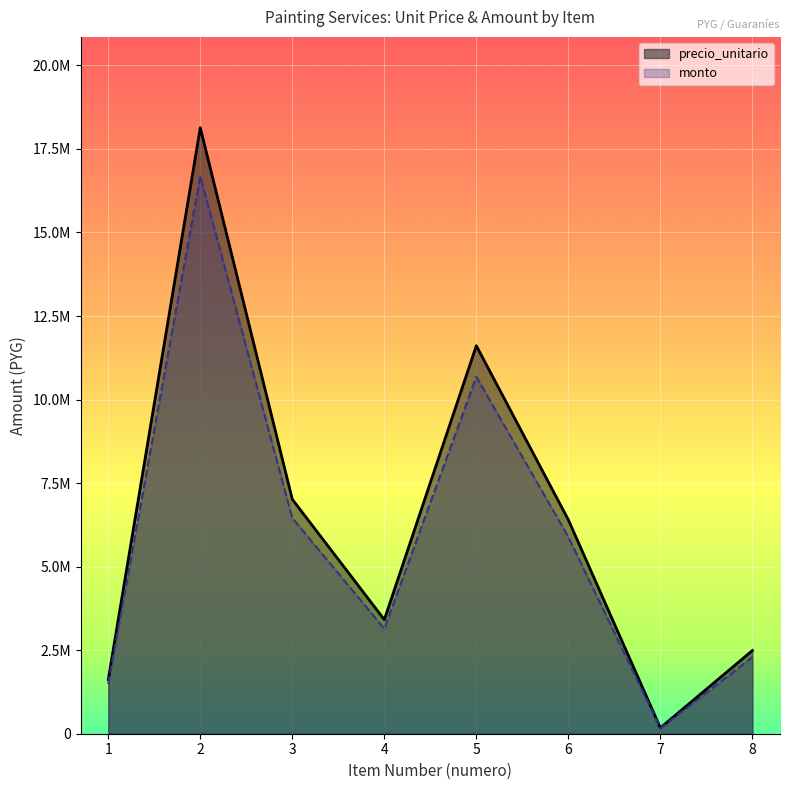

At which category does monto reach its first local valley?

4